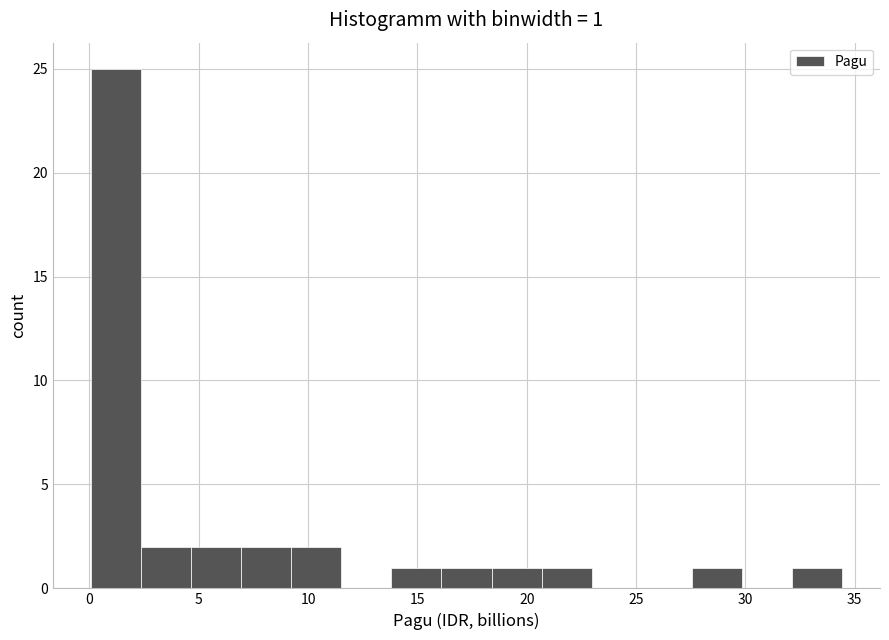

Over which range of the x-axis is the bar tallest?

0.0 to 2.5